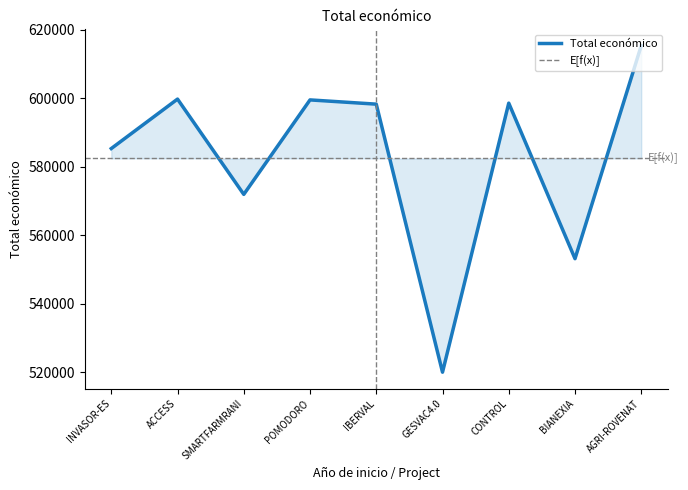

What position from the left is IBERVAL?

5